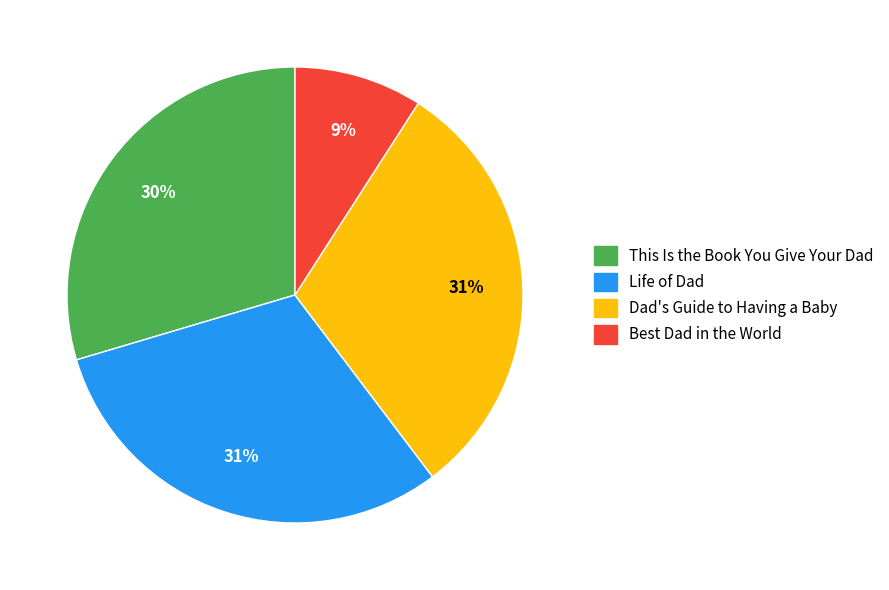

Does any single category account for the majority?

No